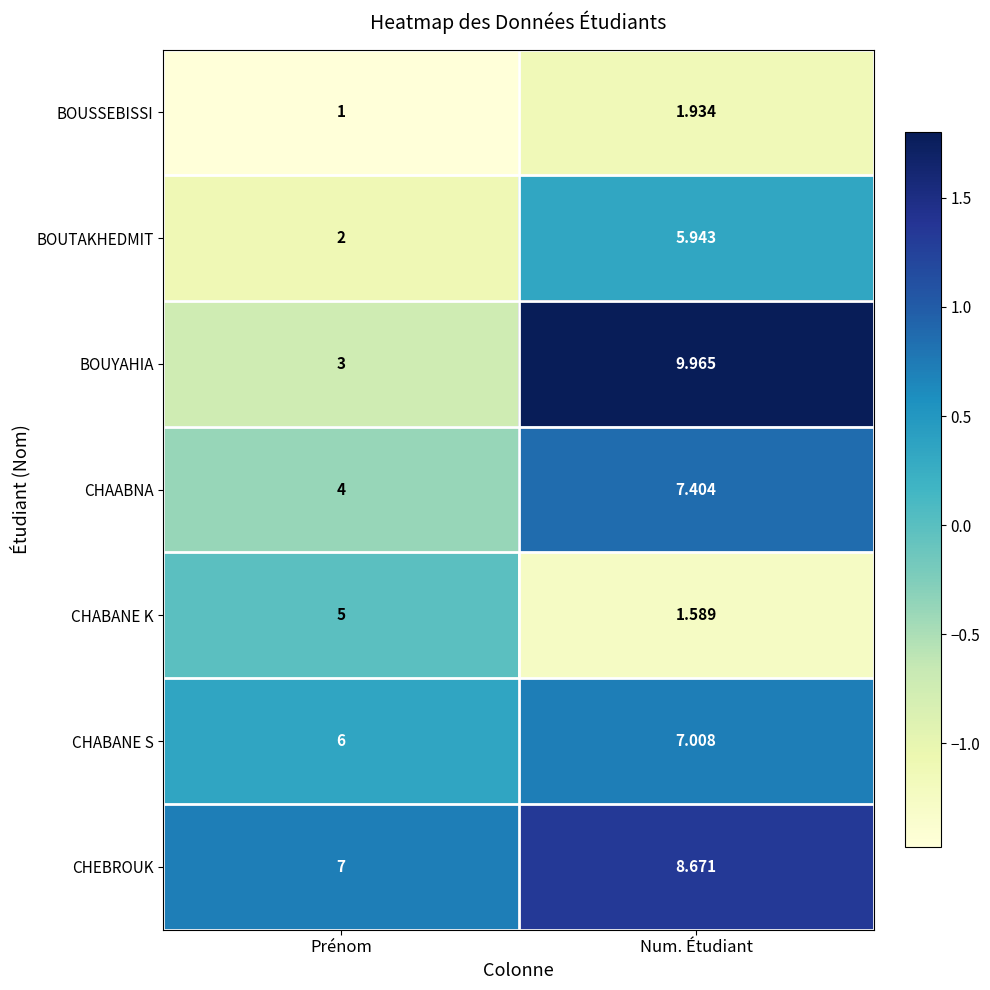

Which series has the widest spread of values?

BOUYAHIA